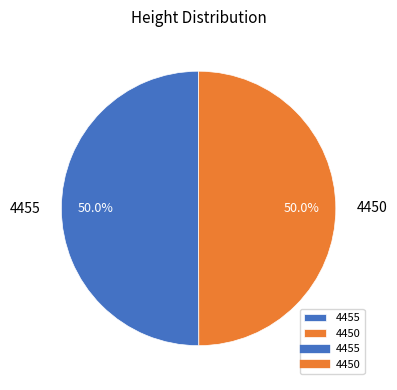

Count the number of slices in the pie.

2